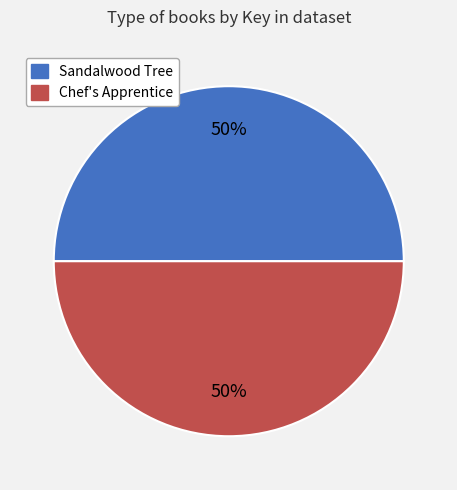

To the nearest percent, what is the combined percentage of Sandalwood Tree and Chef's Apprentice?

100%